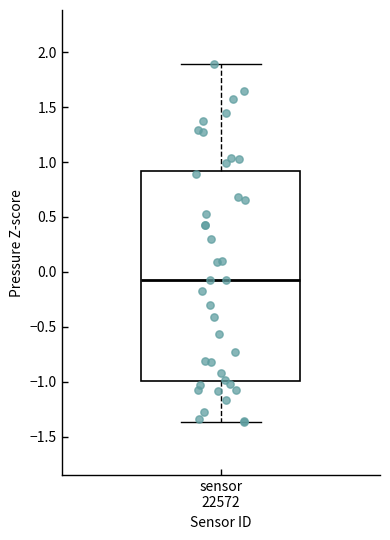

Transcribe this box plot: give where the median line is, the range the box spans, and where the two whiskers end, as read against the y-axis. The values are not printed on the chart, so give them approximately, as read against the axis.

median -0.10, box -1.00 to 0.90, whiskers -1.35 to 1.90